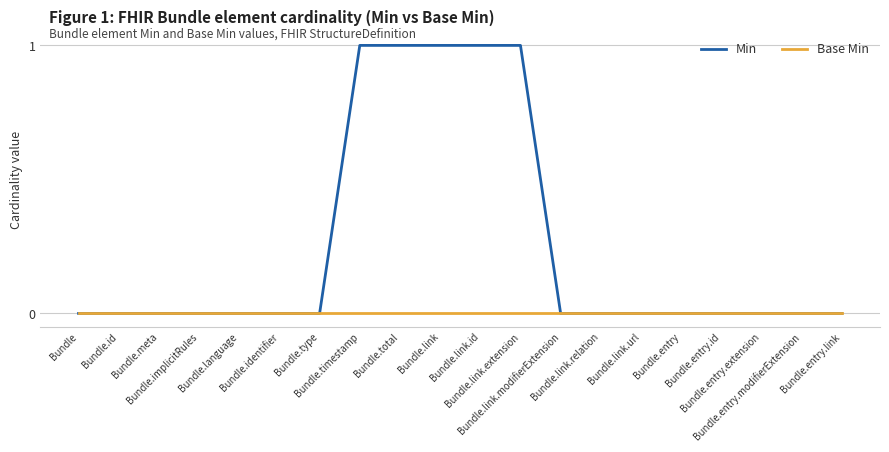

Reading left to right, list all the values displayed in this chart.

Min: 0	0	0	0	0	0	0	1	1	1	1	1	0	0	0	0	0	0	0	0
Base Min: 0	0	0	0	0	0	0	0	0	0	0	0	0	0	0	0	0	0	0	0